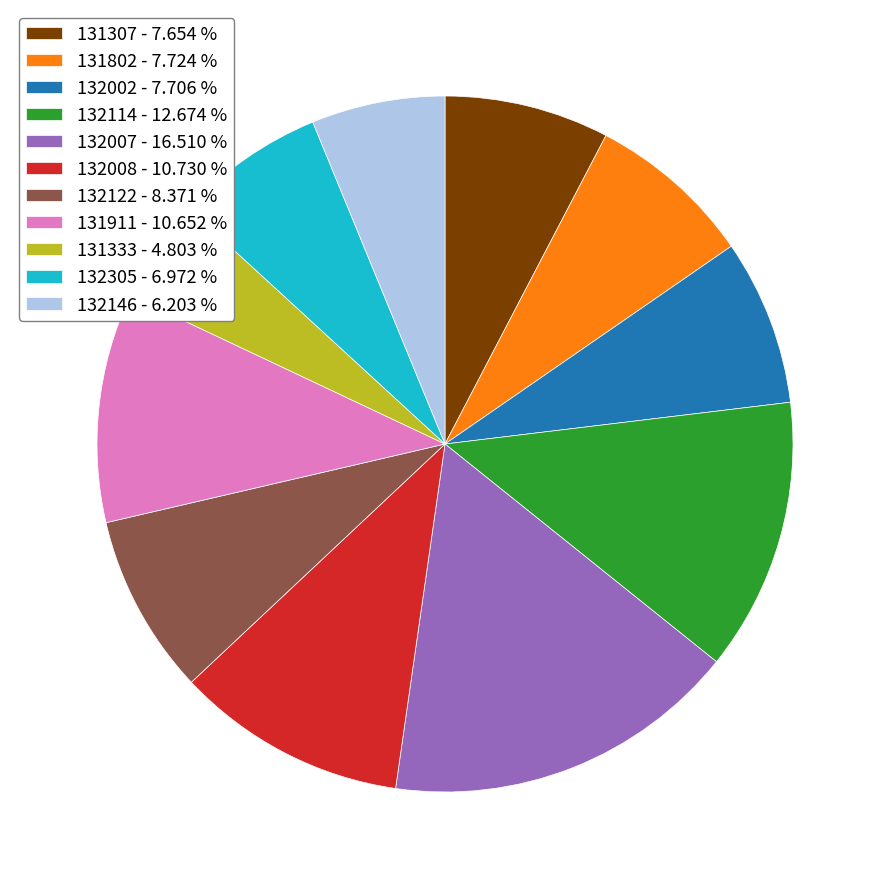

Is there a majority slice in this chart?

No